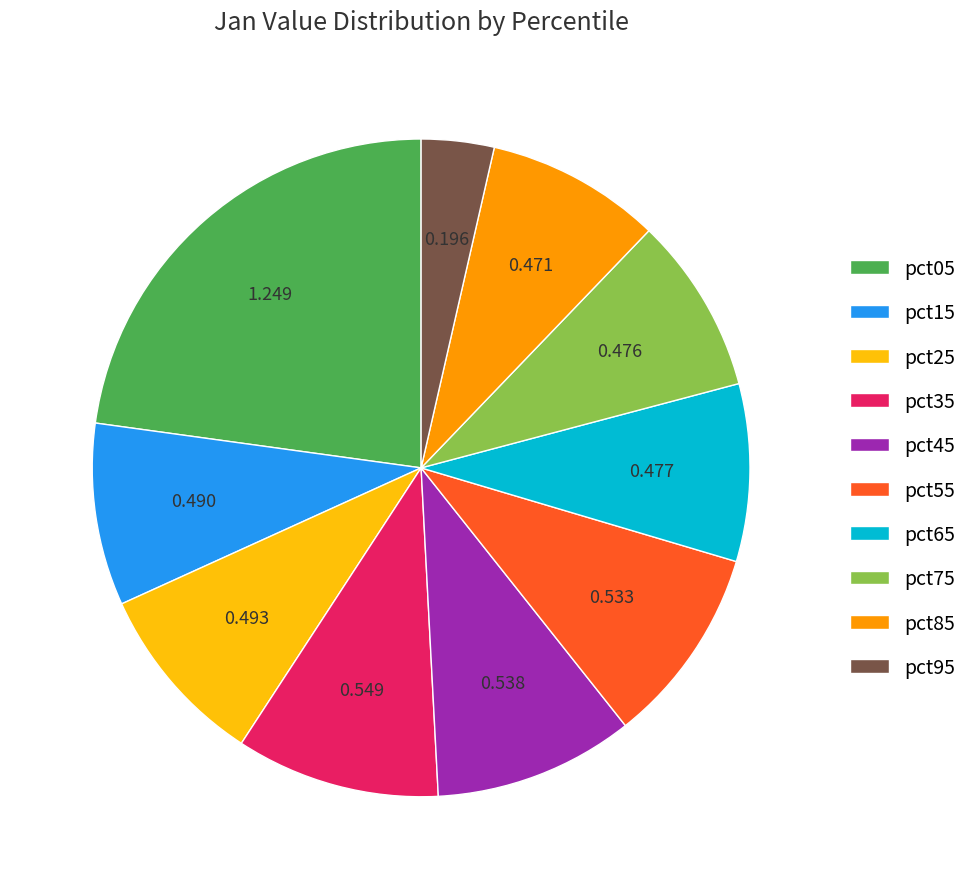

Do pct45 and pct65 together represent more than half of the pie?

No